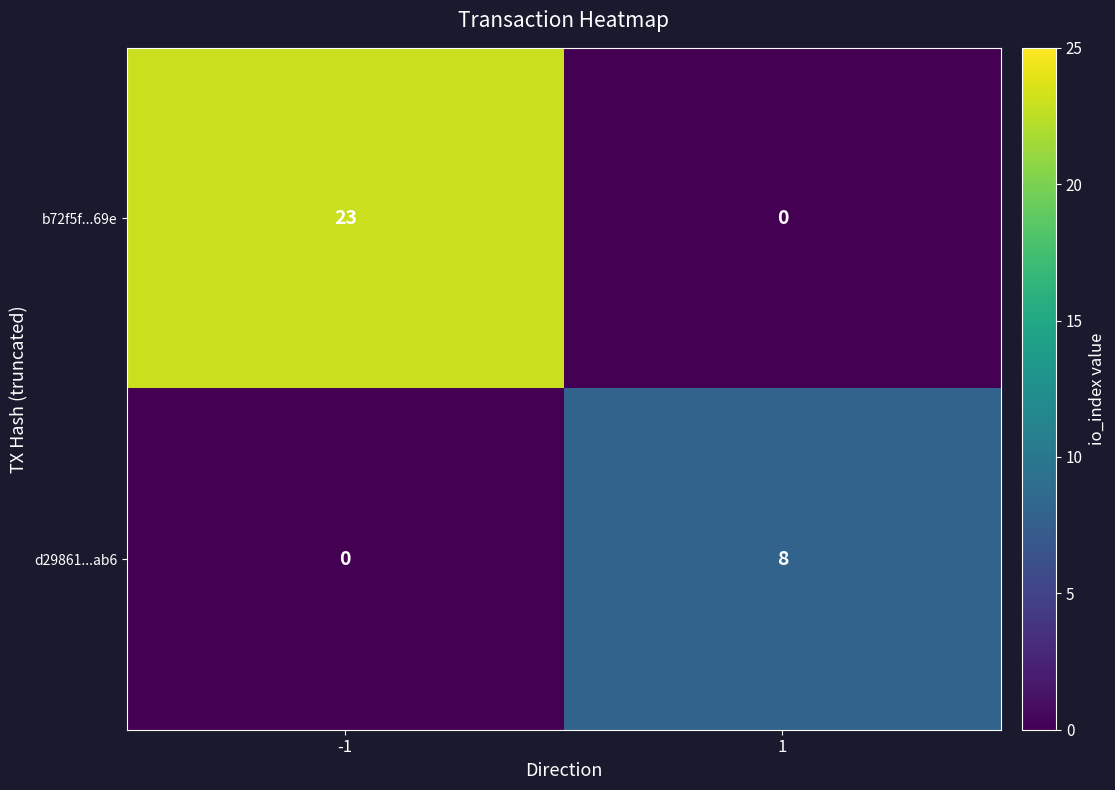

Reading left to right, what are all the values shown in this chart?

b72f5f...69e: -1=23	1=0
d29861...ab6: -1=0	1=8